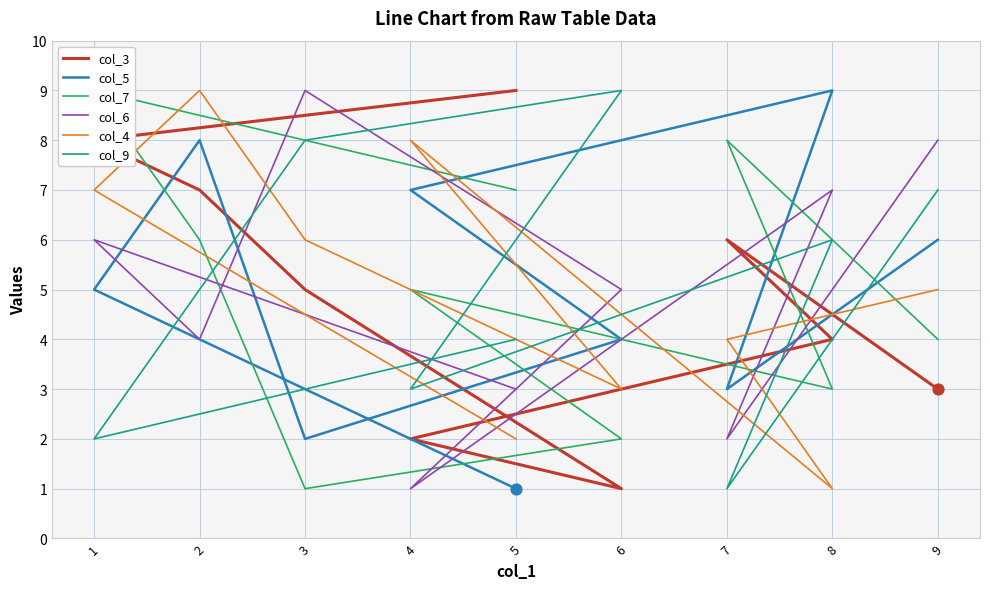

What is the total value across all series at 8?

30